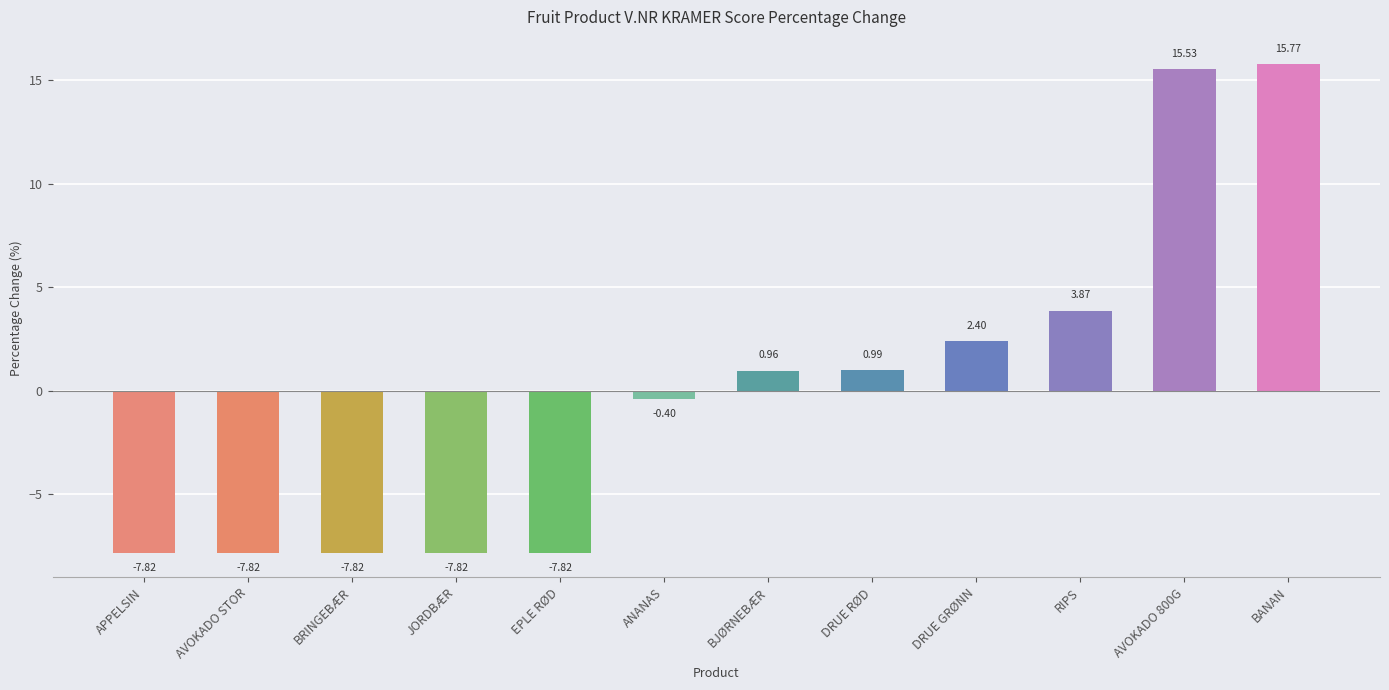

What is the difference between the maximum and minimum values?

23.6